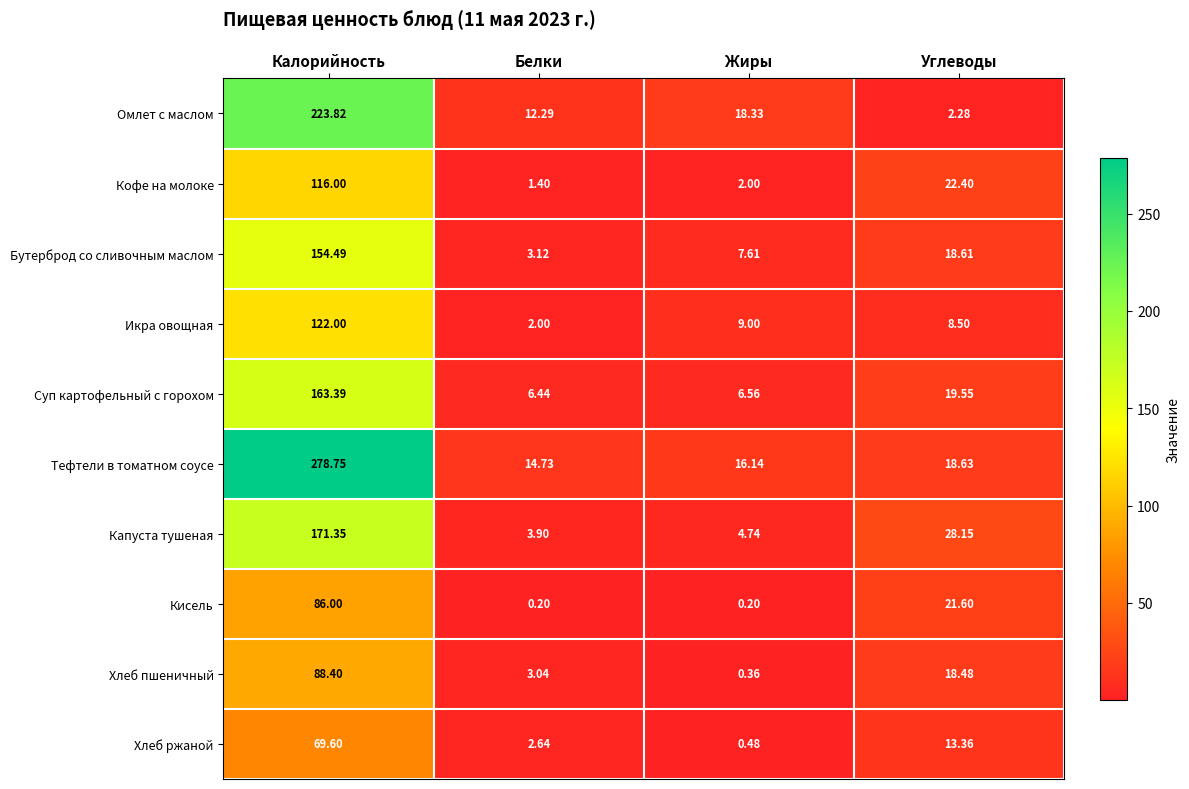

How many series are shown in this chart?

10